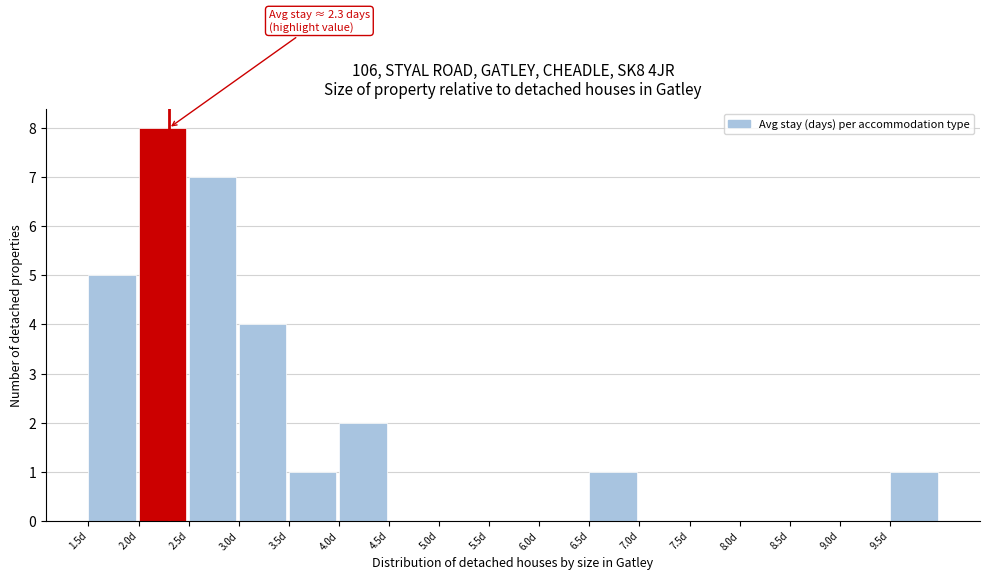

Which range on the x-axis has the tallest bar?

2.0 to 2.5